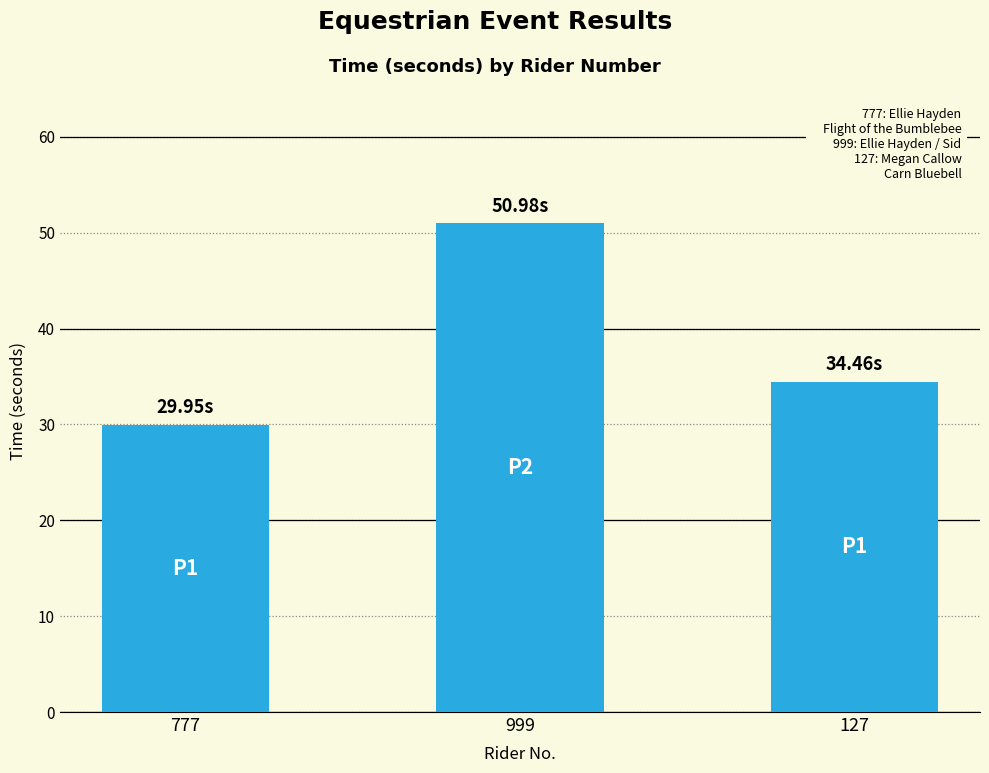

Is it true that the value at 777 is 48.9?

False